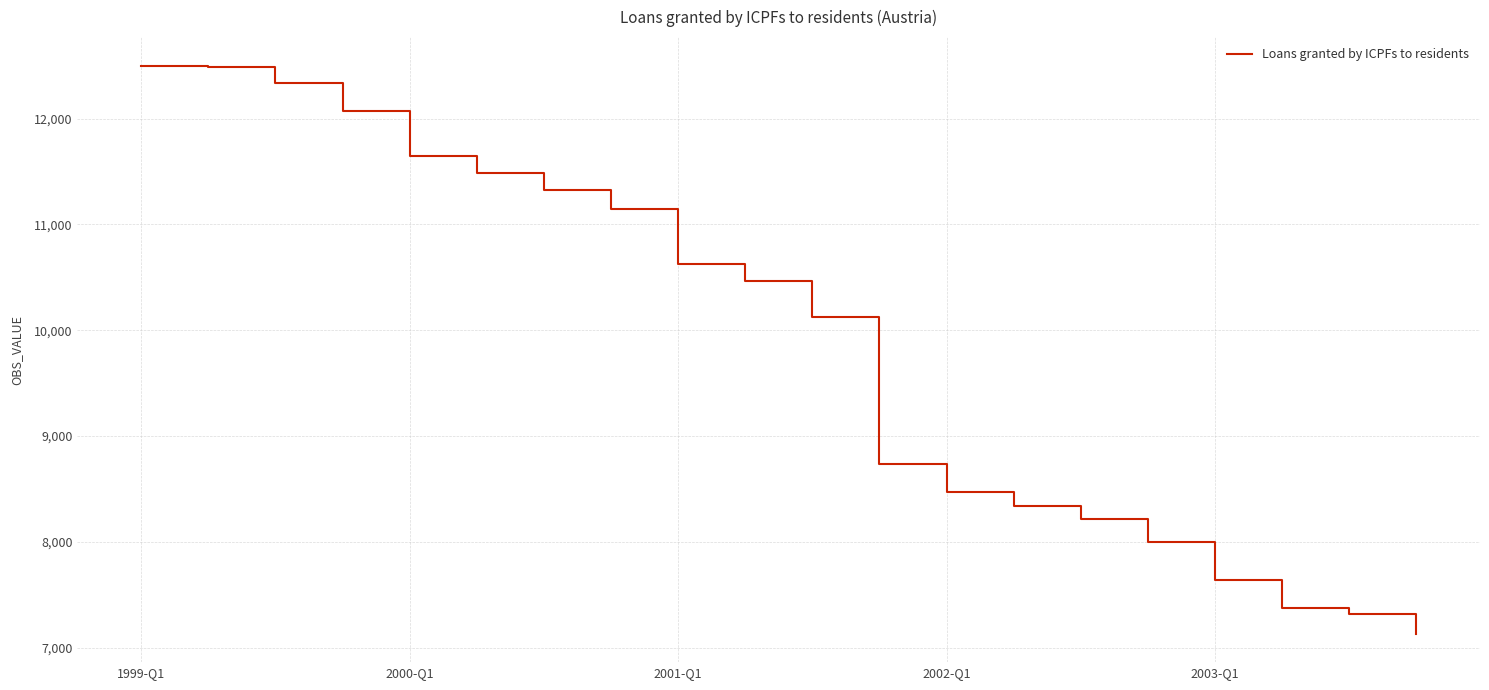

What is the maximum value shown in the chart?

12502